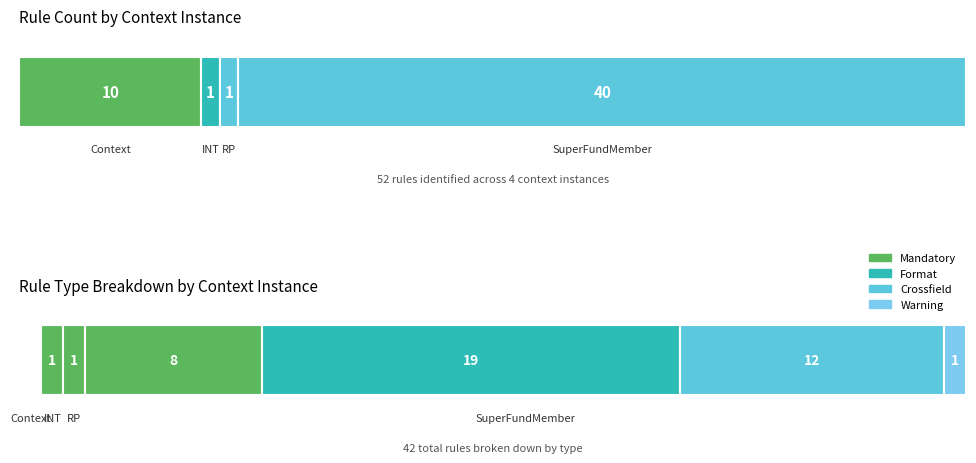

Rank the categories by value from lowest to highest.

INT, RP, Context, SuperFundMember.{ReportingPartyABN}